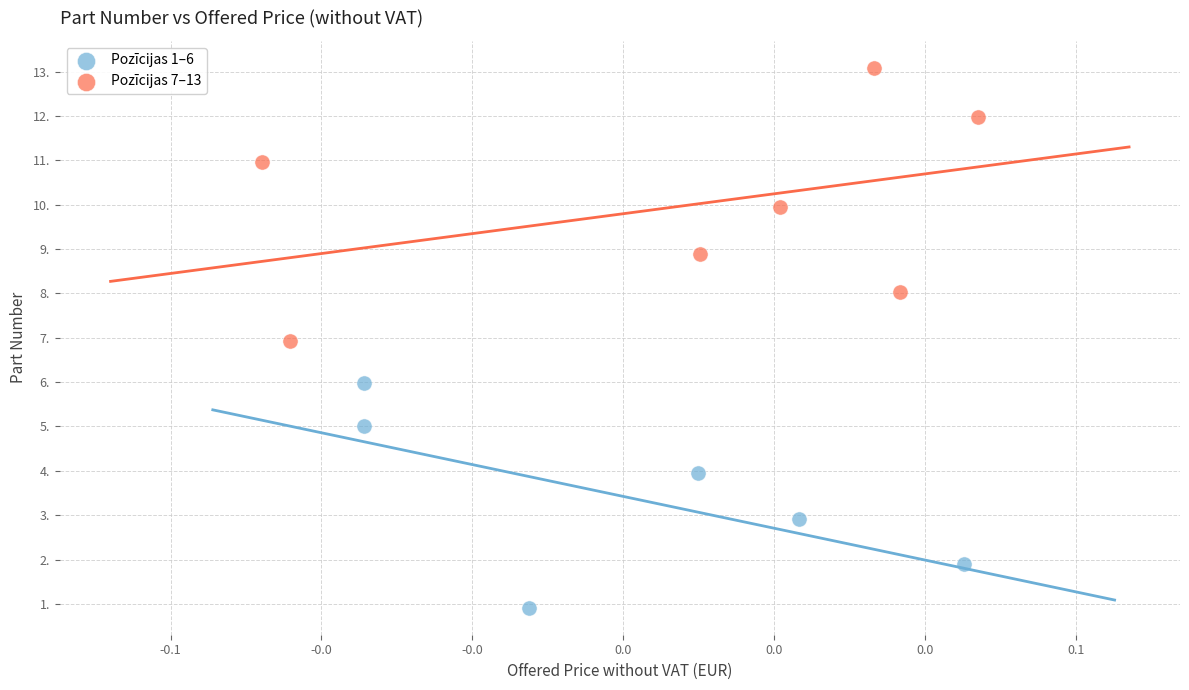

Which series has the largest Y range (max minus min)?

Pozīcijas 7–13